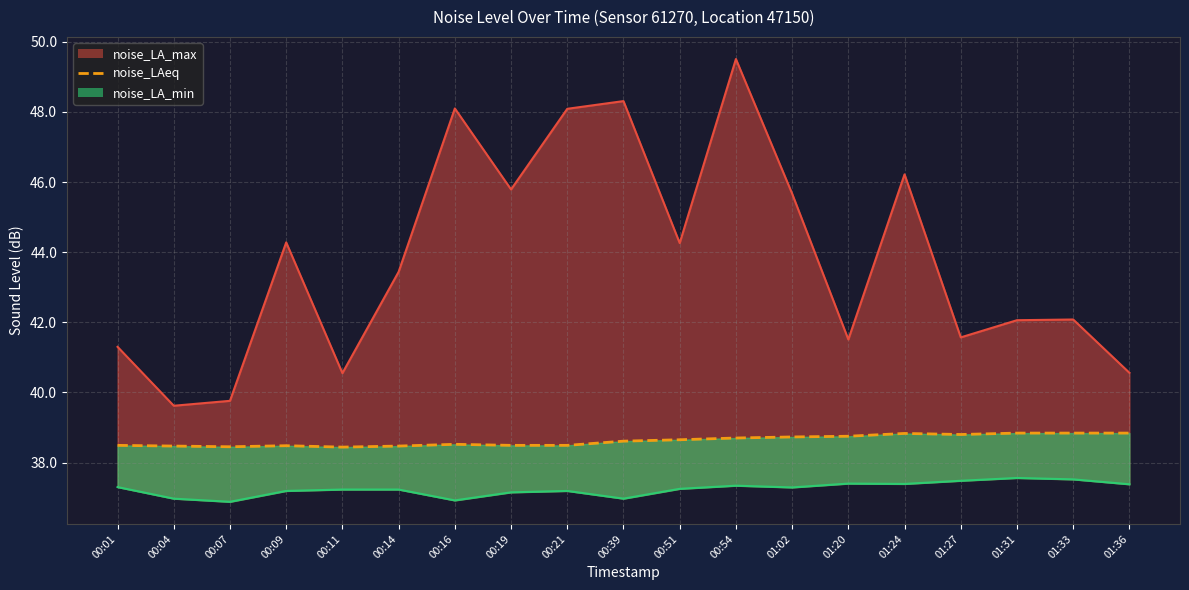

What is the label of the 19th point from the right?

00:01